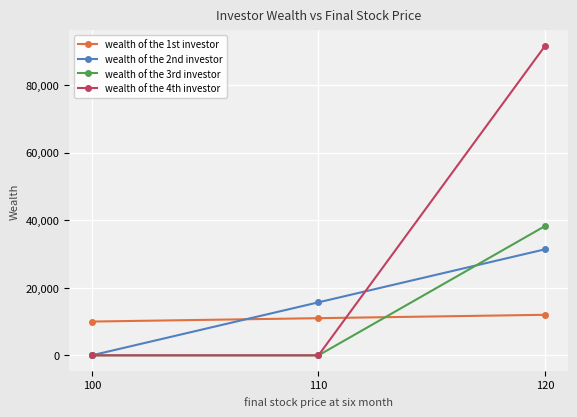

Reading left to right, list all the values displayed in this chart.

wealth of the 1st investor: 100=10000.0	110=11000.0	120=12000.0
wealth of the 2nd investor: 100=0.0	110=15696.1	120=31392.1
wealth of the 3rd investor: 100=0.0	110=0.0	120=38286.3
wealth of the 4th investor: 100=0.0	110=0.0	120=91630.1